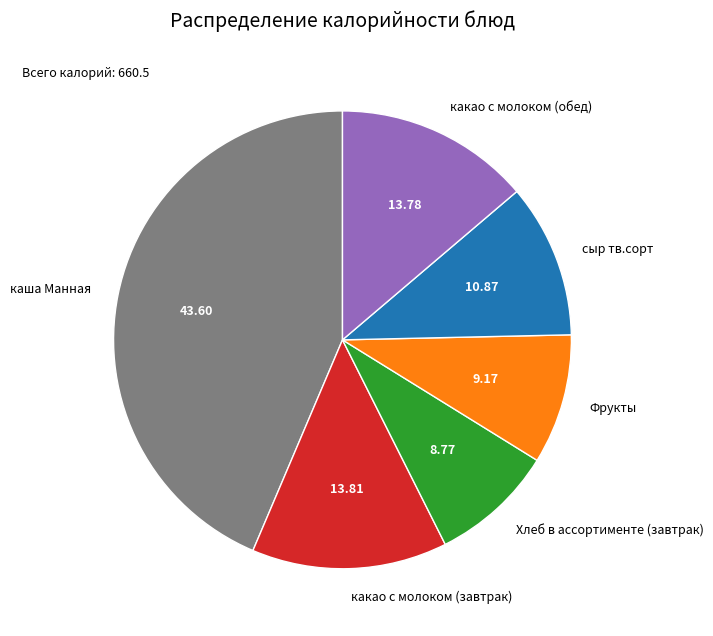

Count the number of slices in the pie.

6